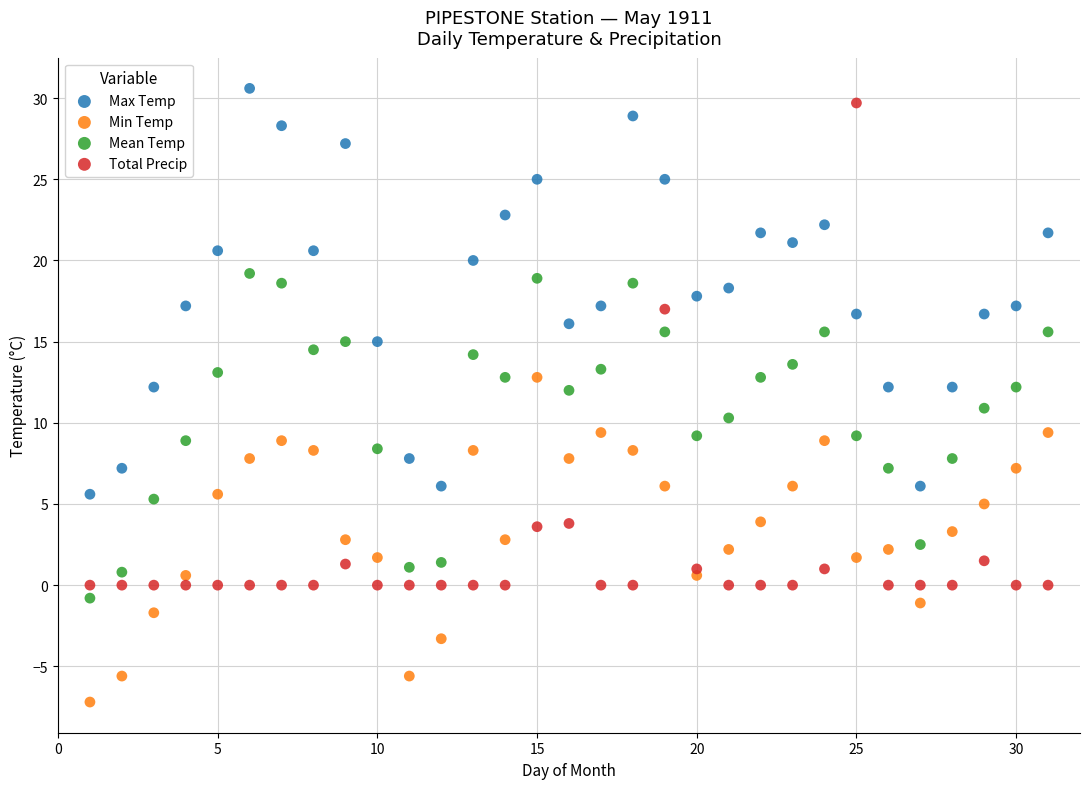

Which series contains the lowest Y value?

Min Temp